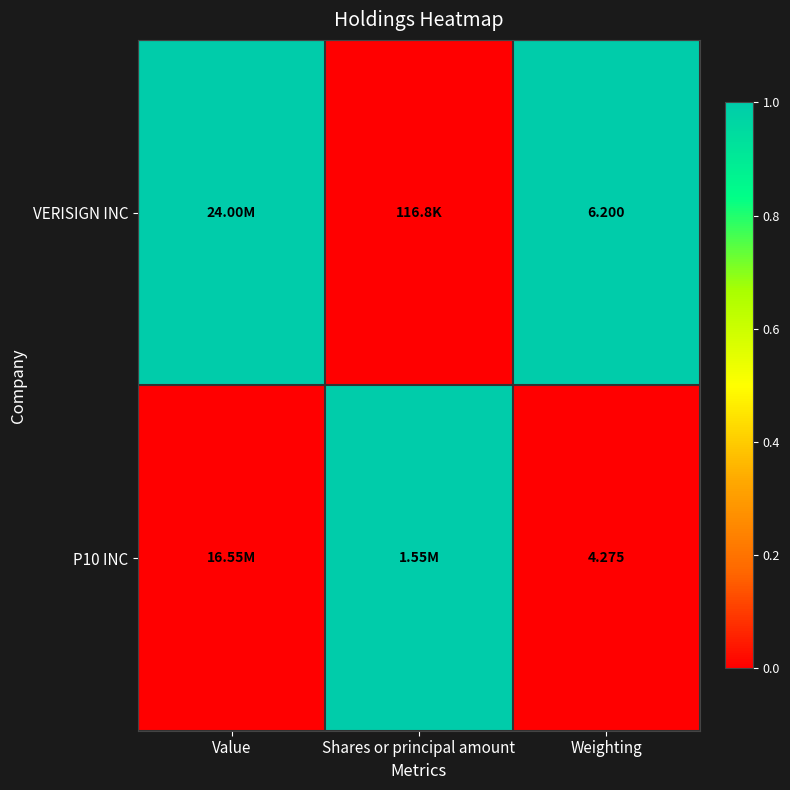

Is the value of P10 INC at Weighting greater than the value of VERISIGN INC at Weighting?

No